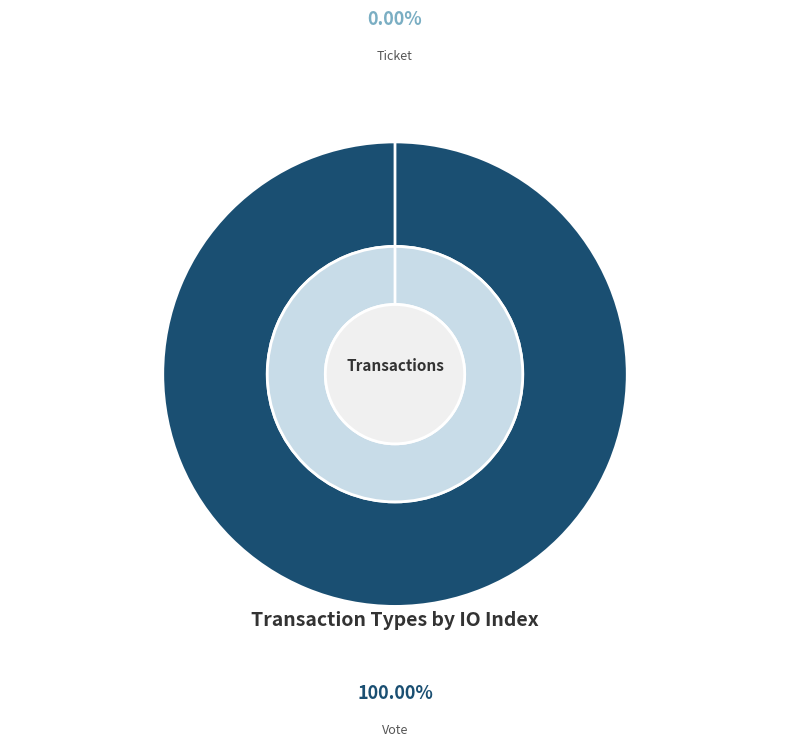

Rank the categories by value from lowest to highest.

Ticket, Vote